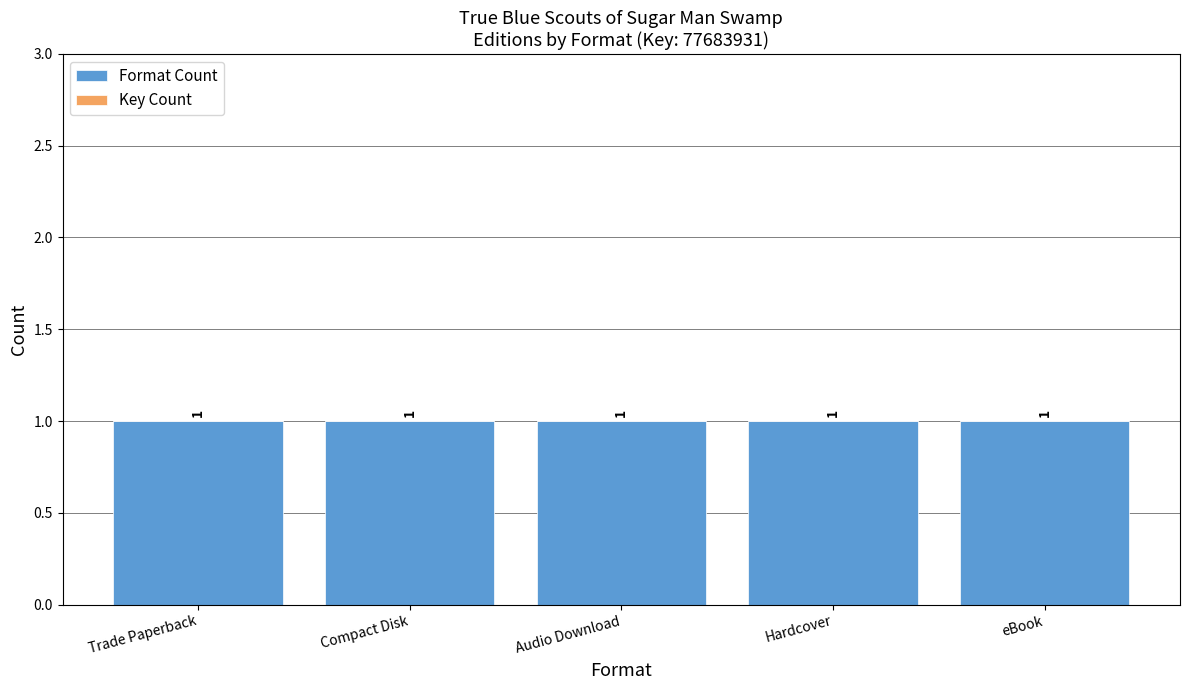

Reading left to right, transcribe all the data shown in this chart.

Format Count: 1	1	1	1	1
Key Count: 0	0	0	0	0